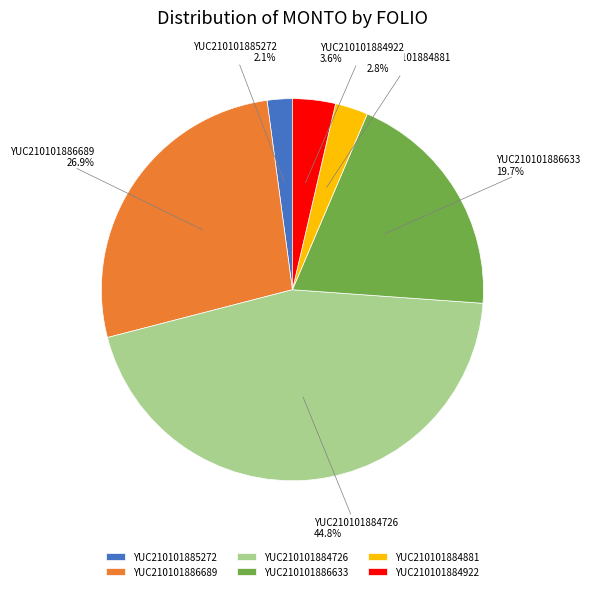

What percentage is the YUC210101885272 slice, to the nearest percent?

2%